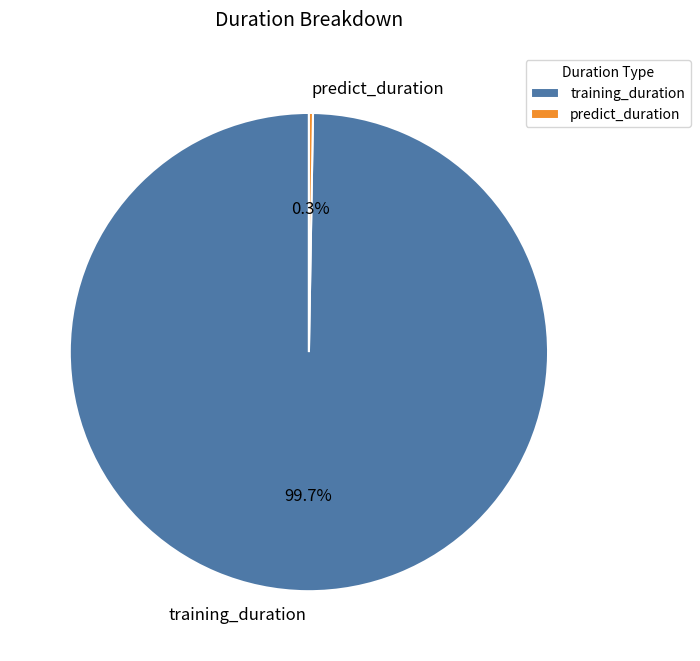

What portion of the pie excludes training_duration?

0.3%